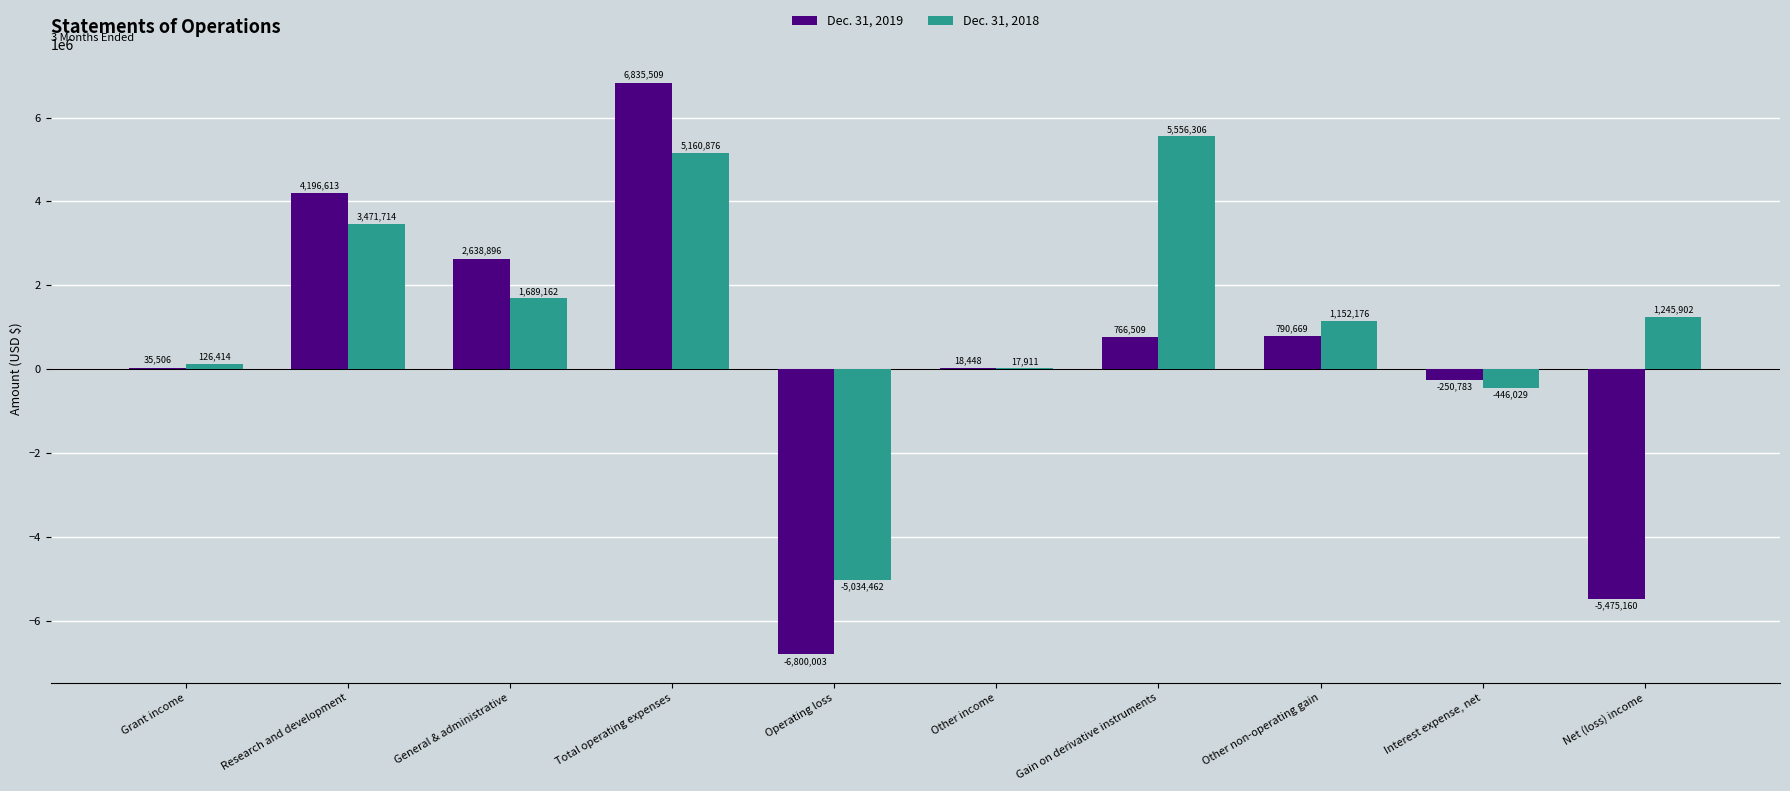

Count the number of data series in this chart.

2